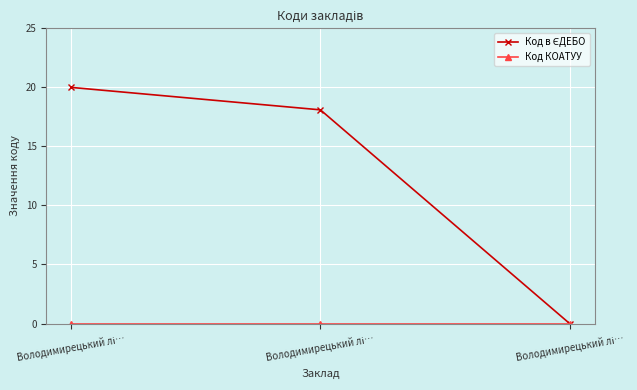

How many distinct data groups are displayed?

2